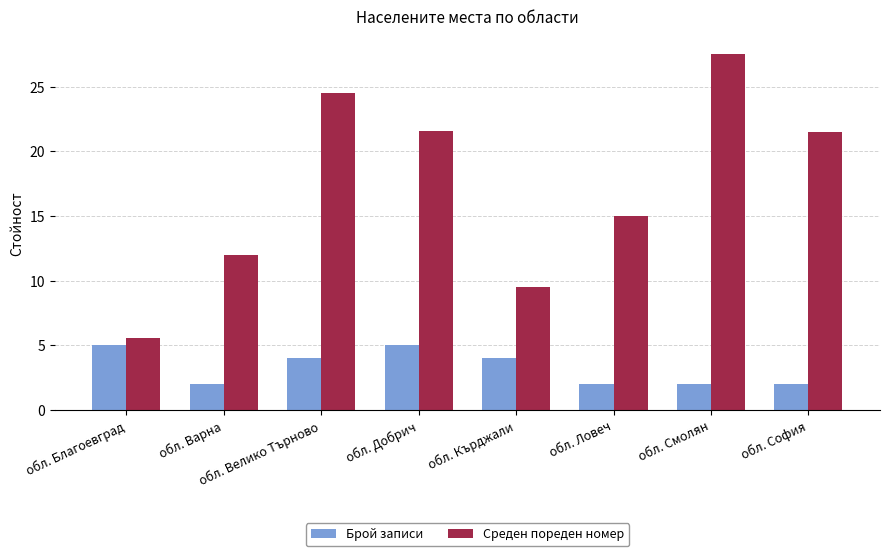

List the series in order of their overall mean, highest first.

Среден пореден номер, Брой записи